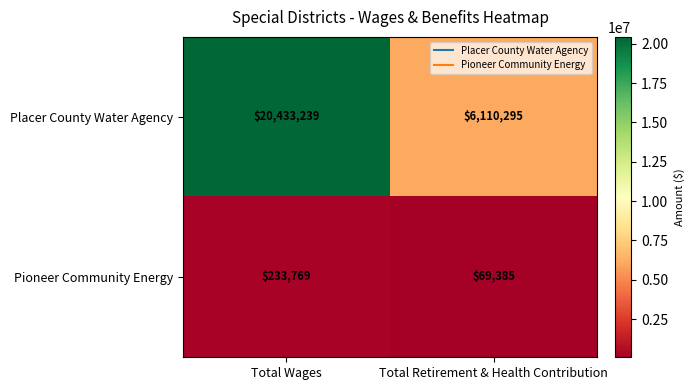

Read the Pioneer Community Energy value at Total Retirement & Health Contribution.

69385